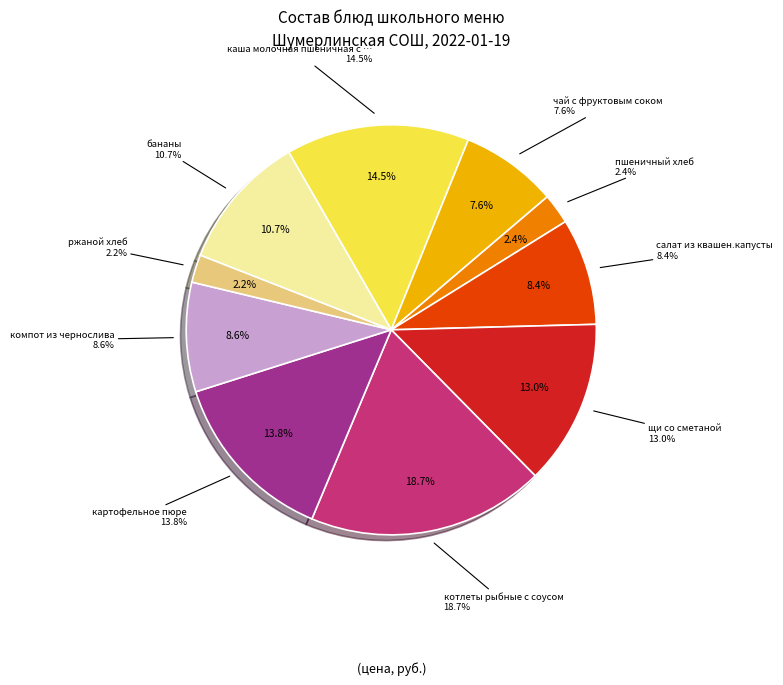

To the nearest percent, what is the difference between the largest and smallest slice percentages?

17%